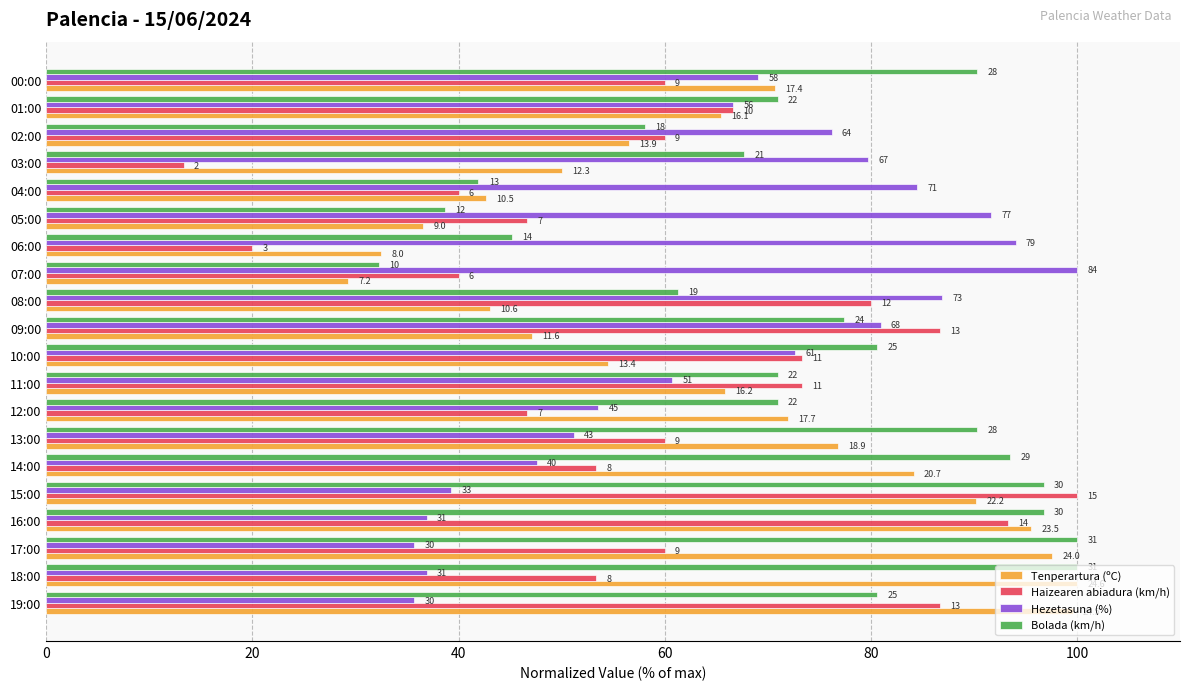

At how many categories does at least one series exceed 67?

20